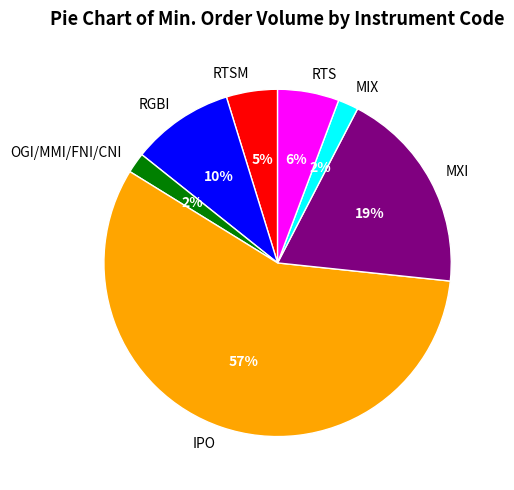

To the nearest percent, what is the difference between the MXI and RTS slice percentages?

13%